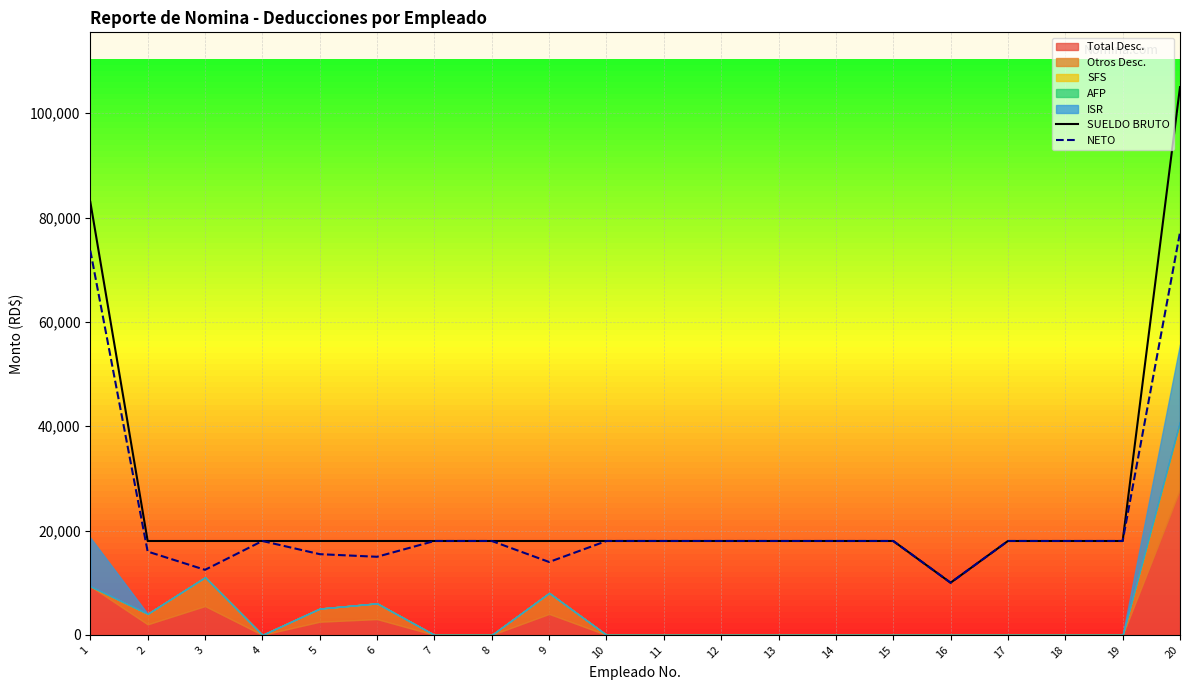

Reading left to right, what are all the values shown in this chart?

SUELDO BRUTO: 1=83000.0	2=18000.0	3=18000.0	4=18000.0	5=18000.0	6=18000.0	7=18000.0	8=18000.0	9=18000.0	10=18000.0	11=18000.0	12=18000.0	13=18000.0	14=18000.0	15=18000.0	16=10000.0	17=18000.0	18=18000.0	19=18000.0	20=105000.0
NETO: 1=73667.1	2=15975.0	3=12475.0	4=18000.0	5=15475.0	6=14975.0	7=18000.0	8=18000.0	9=13975.0	10=18000.0	11=18000.0	12=18000.0	13=18000.0	14=18000.0	15=18000.0	16=10000.0	17=18000.0	18=18000.0	19=18000.0	20=77142.1